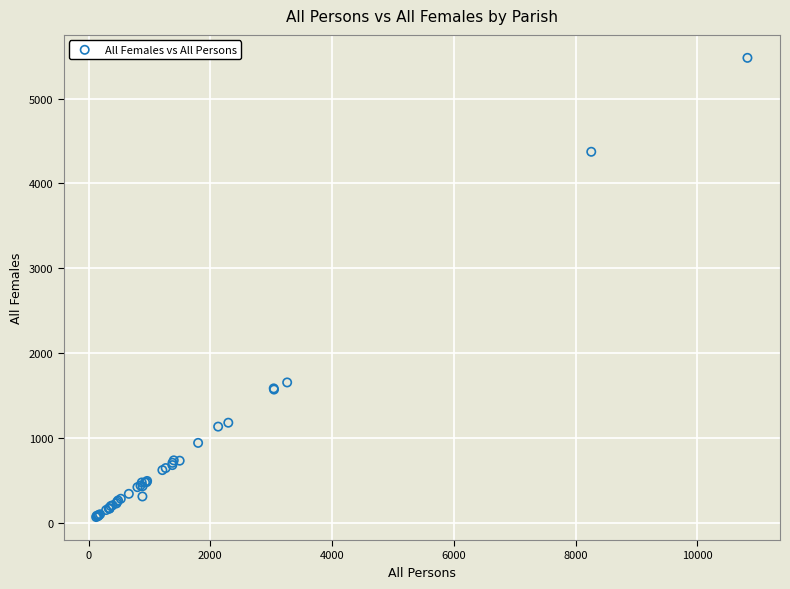

What Y value in the scatter plot is closest to 2773?

1653